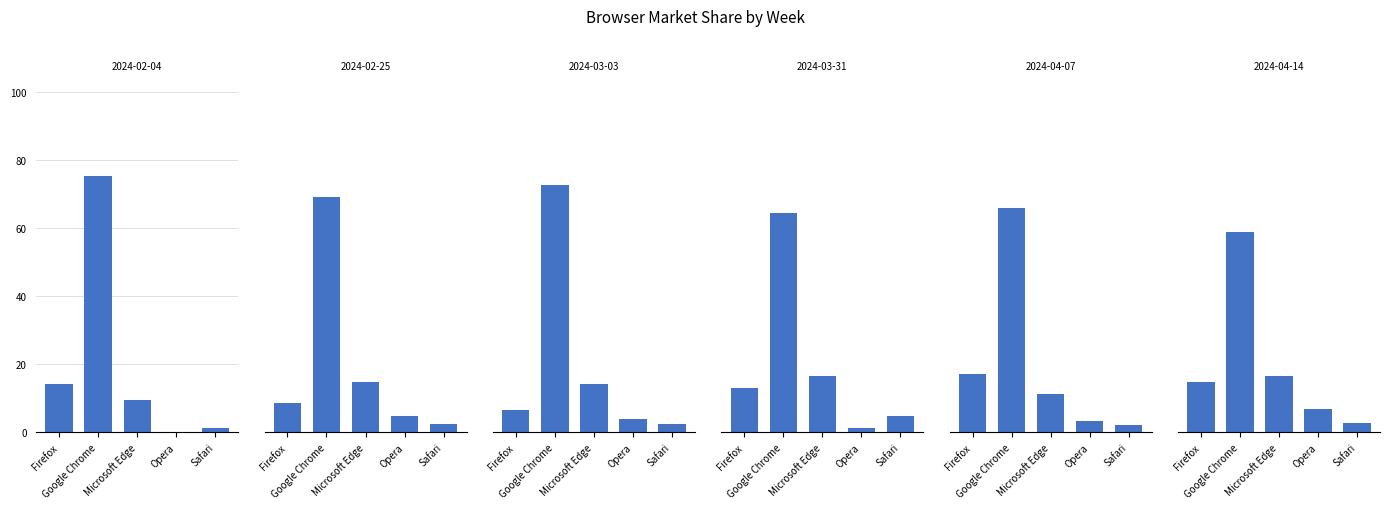

What is the maximum value shown in the chart?

75.3